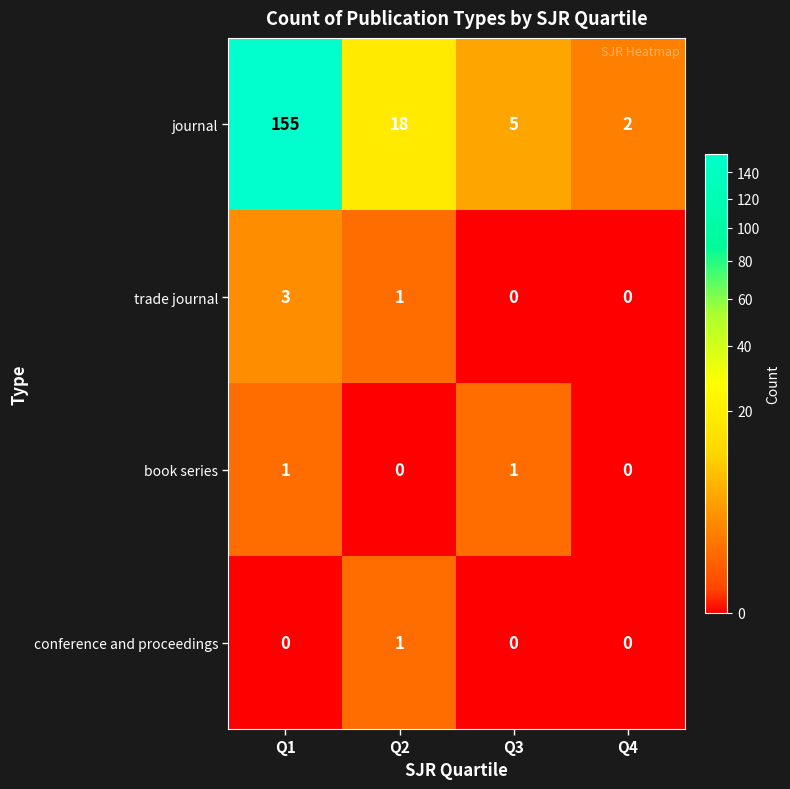

Which series has the largest total across all categories?

journal